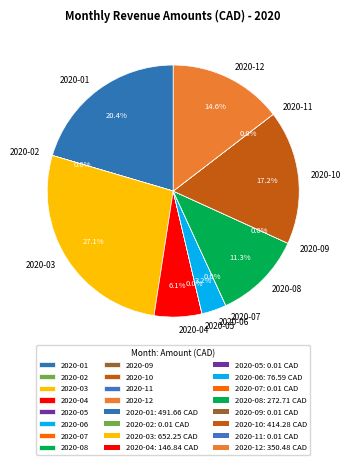

Is 2020-06 the majority of the pie?

No